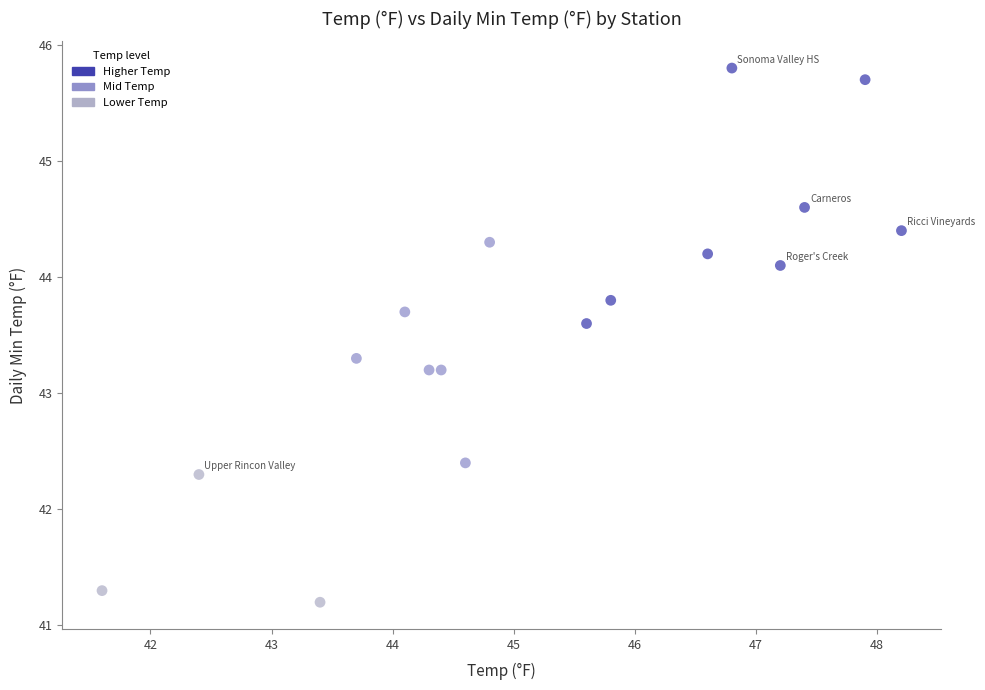

List the coordinates of all points as (X, Y) pairs, reading left to right.

(41.6, 41.3)  (42.4, 42.3)  (43.4, 41.2)  (43.7, 43.3)  (44.1, 43.7)  (44.3, 43.2)  (44.4, 43.2)  (44.6, 42.4)  (44.8, 44.3)  (45.6, 43.6)  (45.8, 43.8)  (46.6, 44.2)  (46.8, 45.8)  (47.2, 44.1)  (47.4, 44.6)  (47.9, 45.7)  (48.2, 44.4)